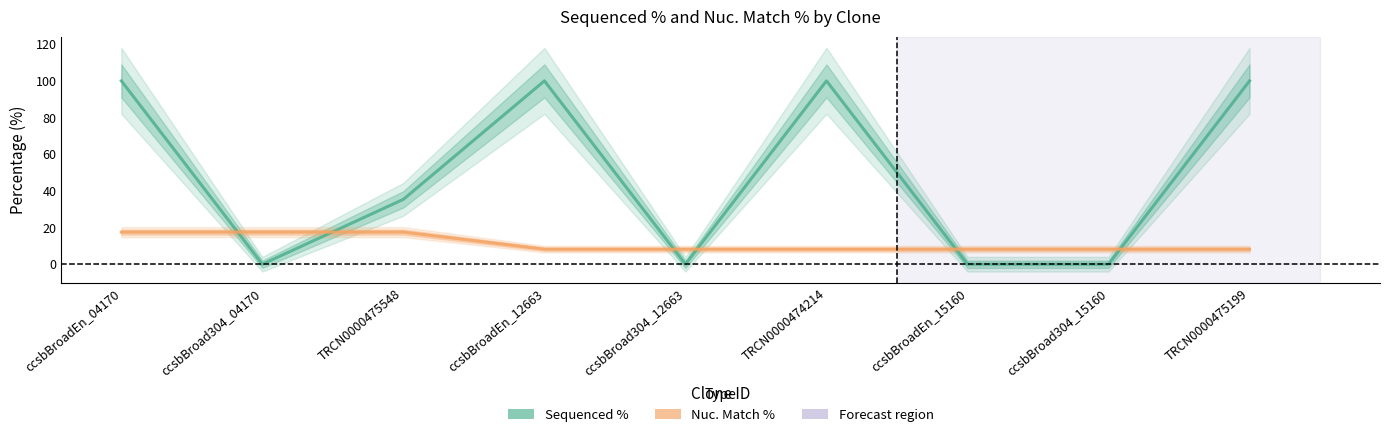

Reading right to left, extract all data points from this chart.

Sequenced %: 100.0	0.0	0.0	100.0	0.0	100.0	35.4	0.0	100.0
Nuc. Match %: 8.2	8.2	8.2	8.2	8.2	8.2	17.5	17.5	17.5